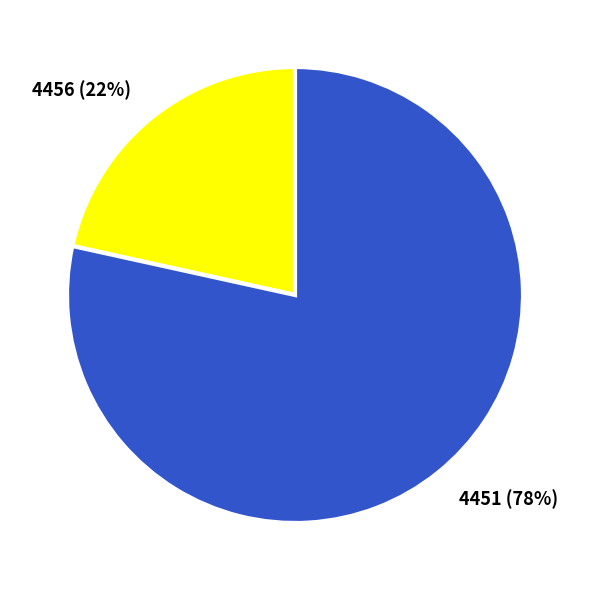

Rank the categories by value from highest to lowest.

4451, 4456